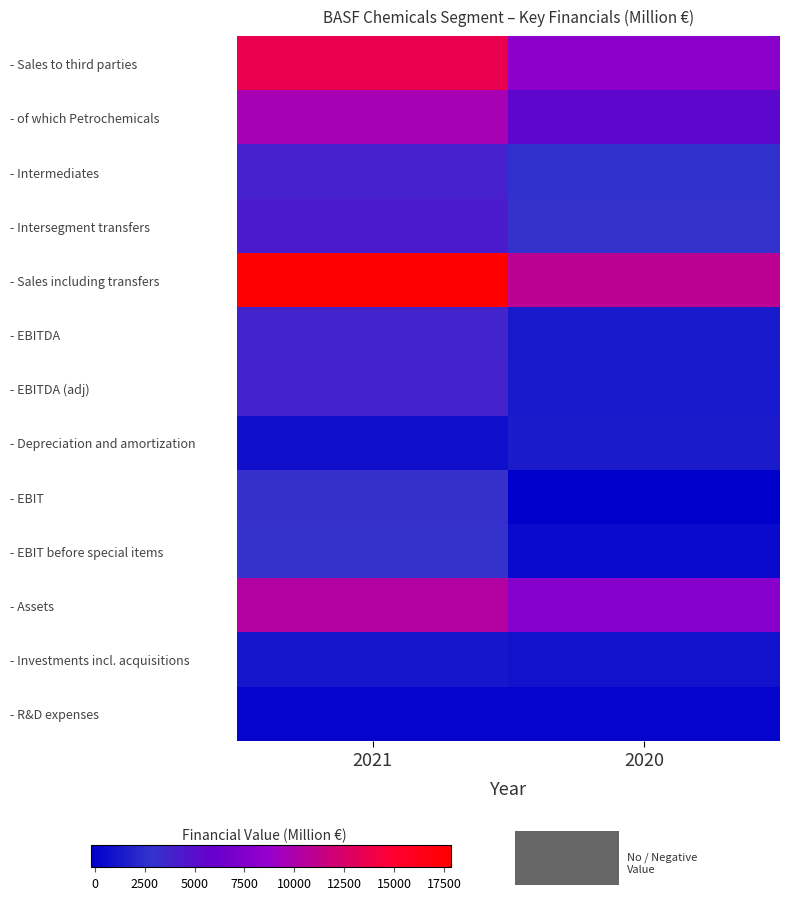

At which category is the sum across all series the highest?

2021